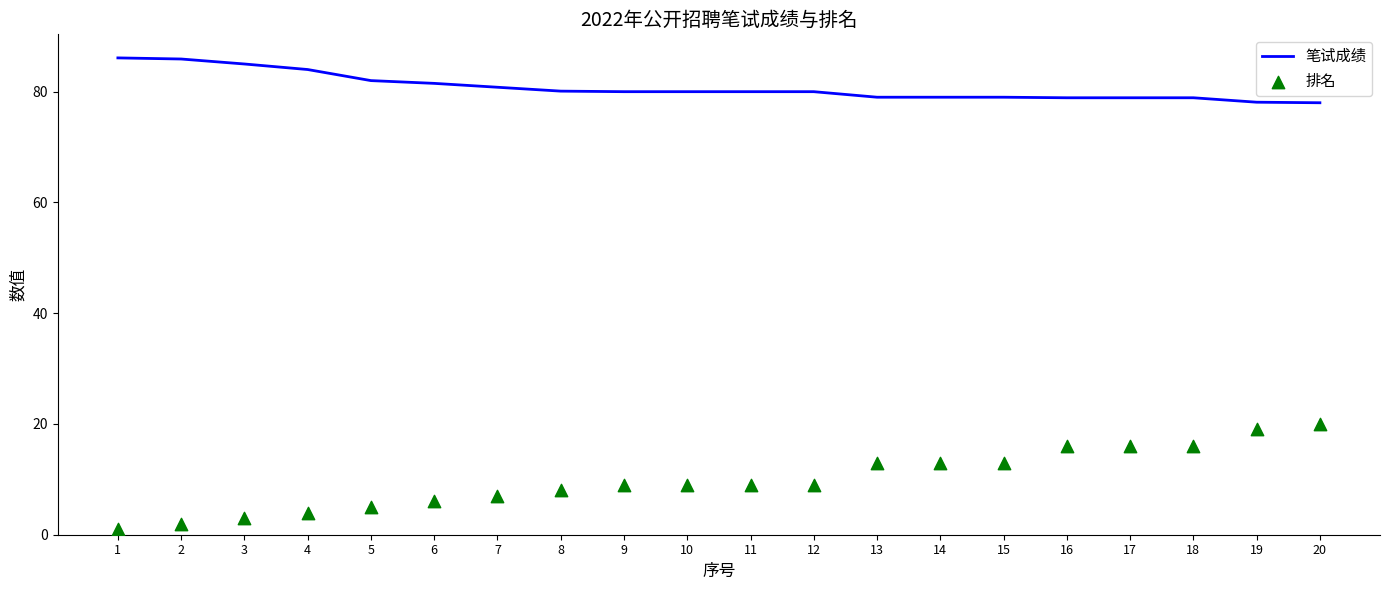

What is the total value across all series at 14?

92.0